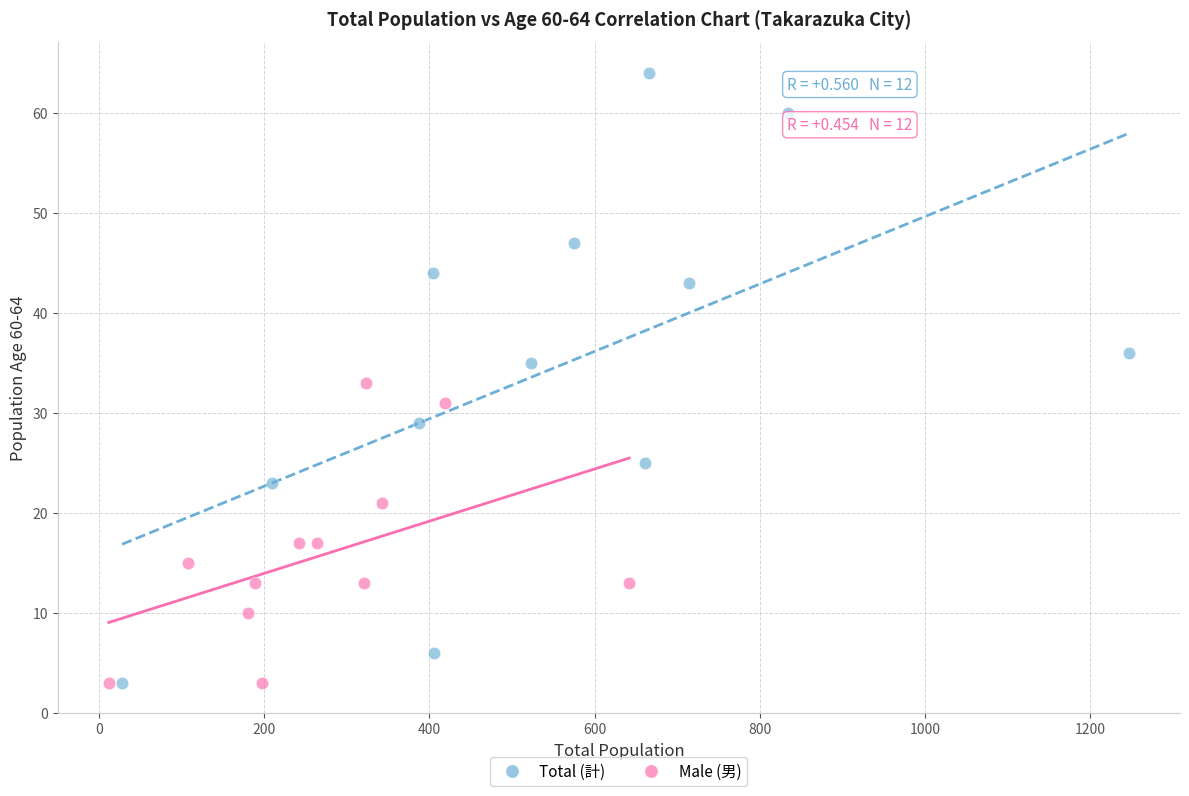

Which series contains the highest Y value?

Total (計)